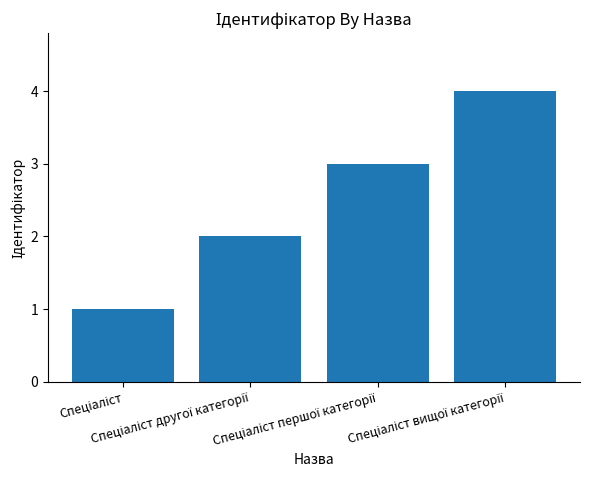

Are the bars horizontal?

No